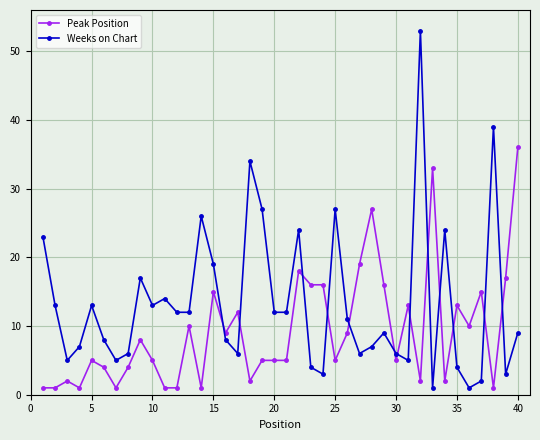

What is the value of the Peak Position point at the 40th from the left?

36